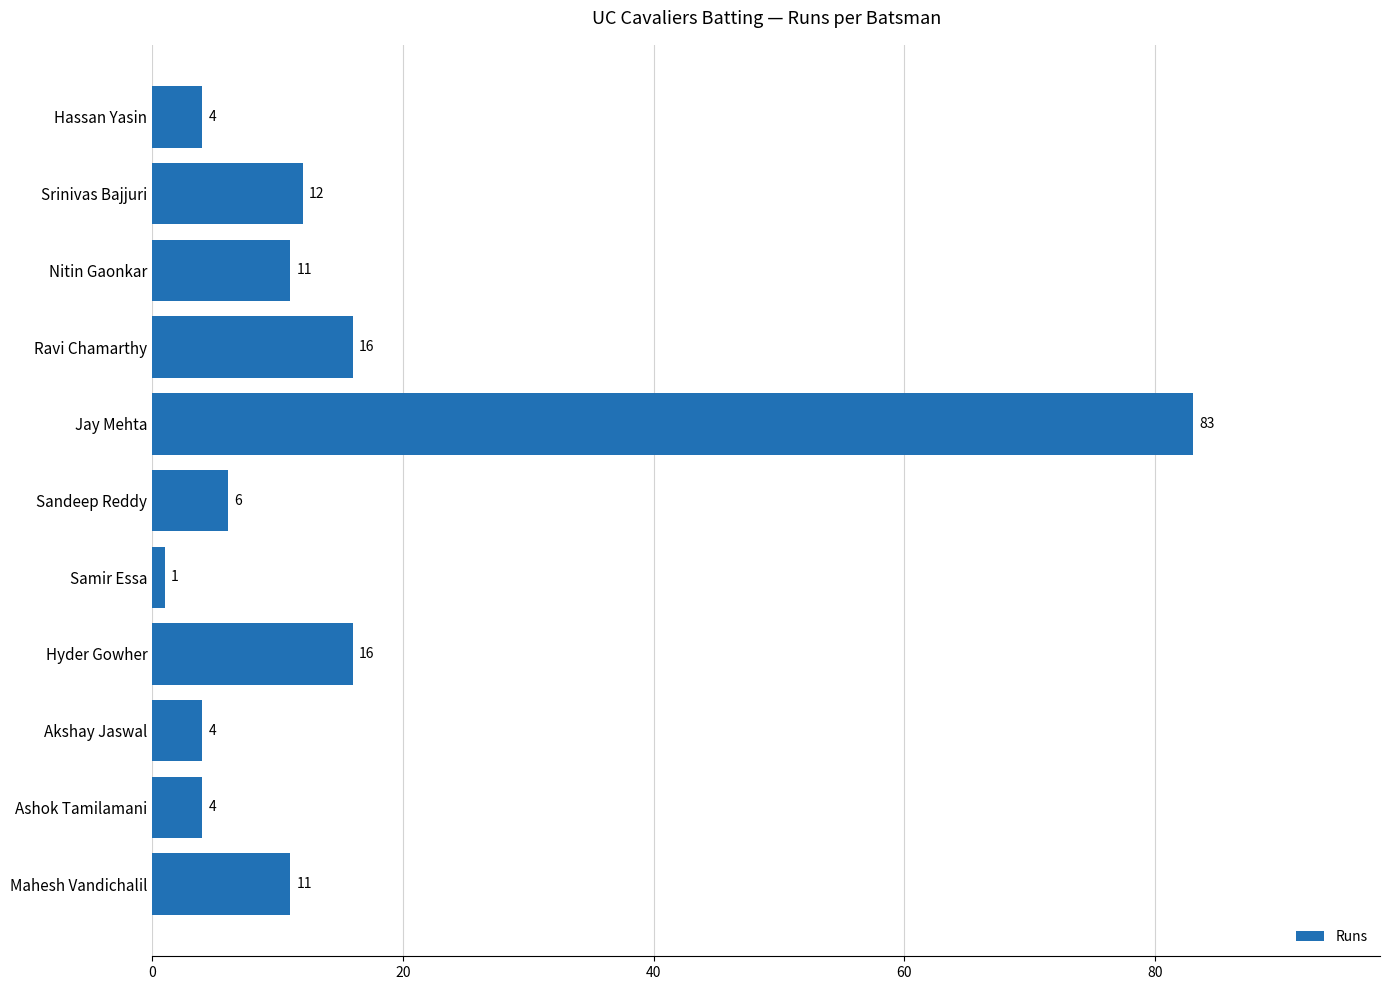

Reading top to bottom, list all the values displayed in this chart.

4	12	11	16	83	6	1	16	4	4	11